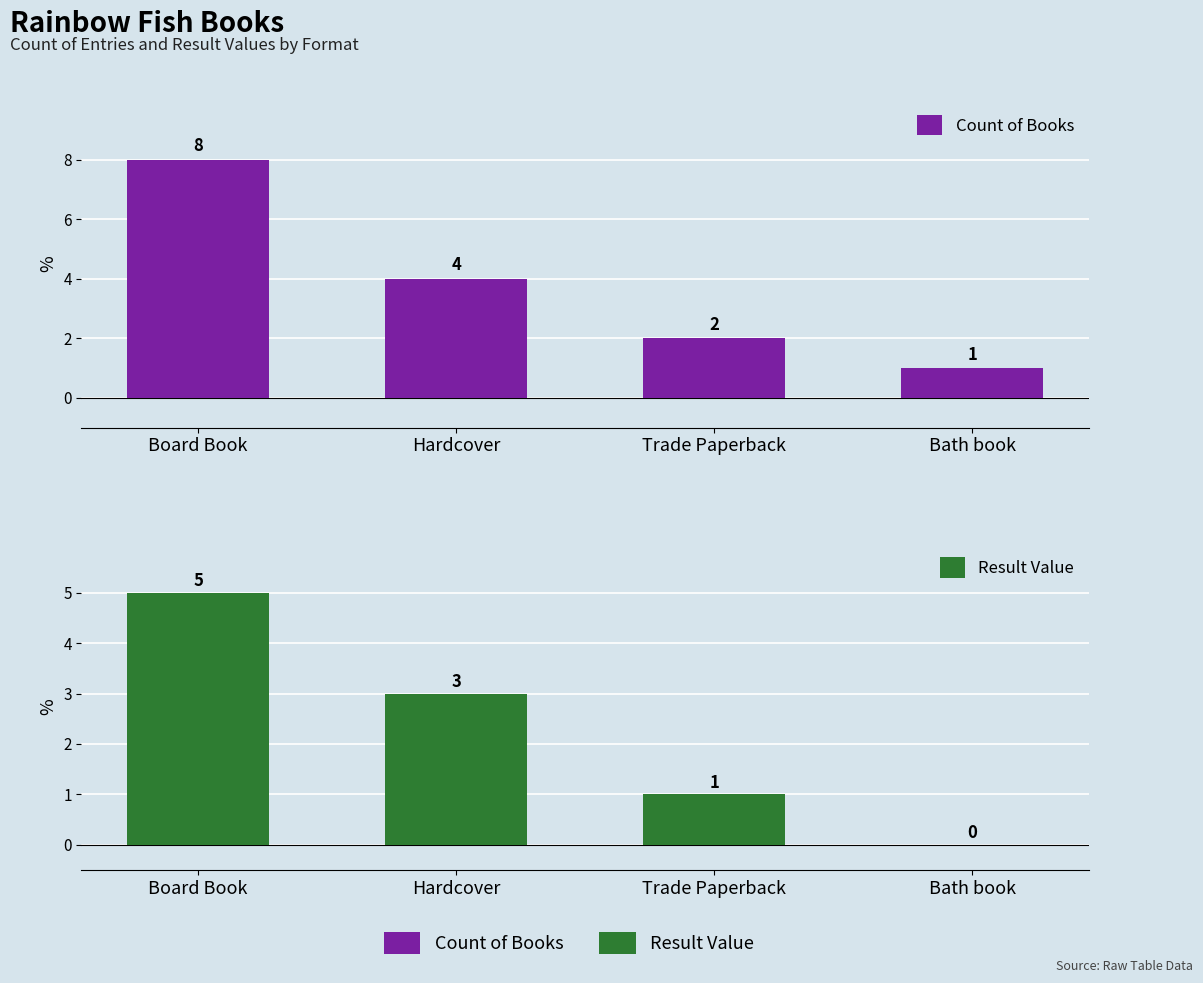

Between Board Book and Trade Paperback, which series saw the biggest shift?

Count of Books